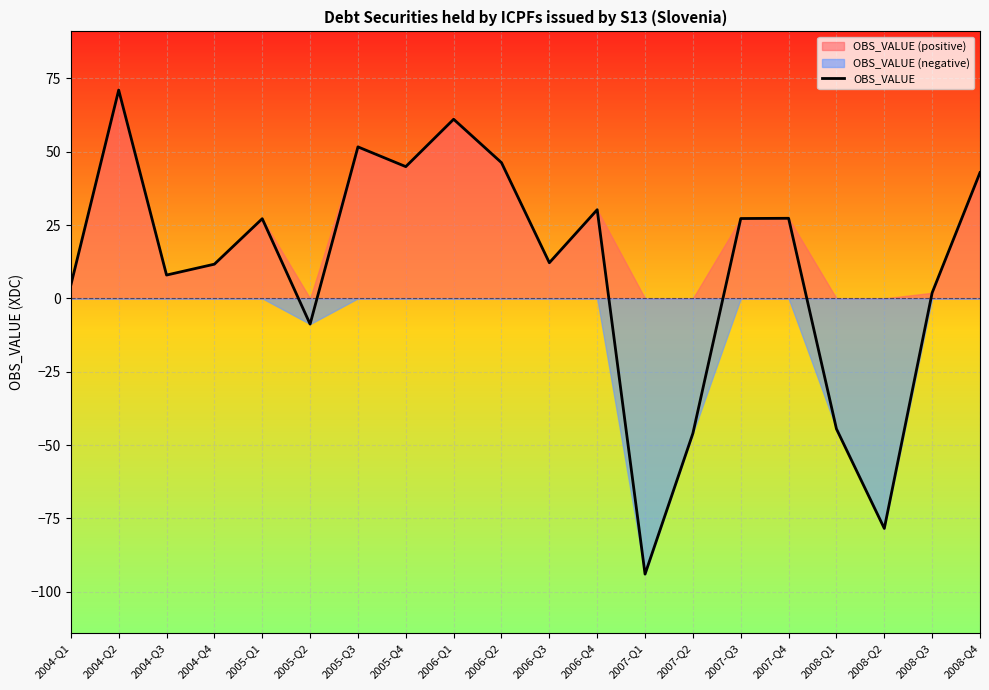

What is the change in value from 2004-Q2 to 2008-Q3?

-69.1